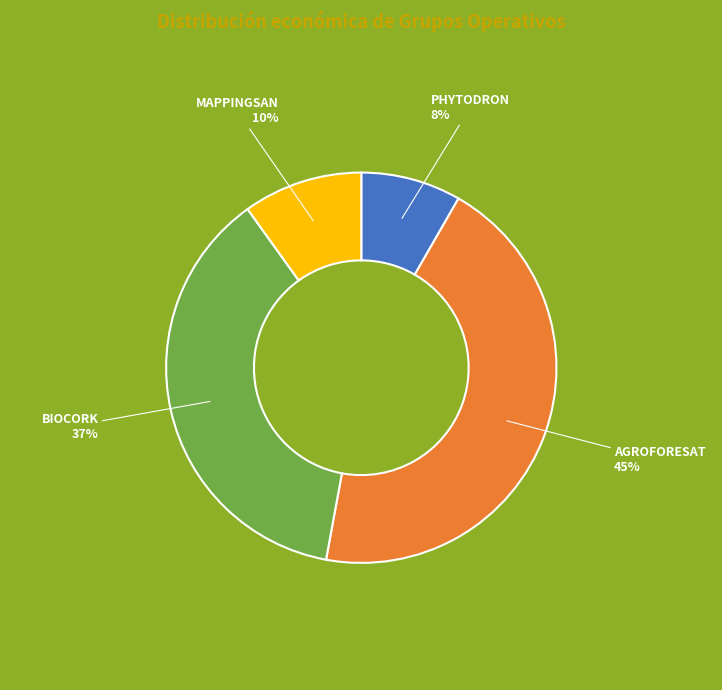

Approximately how many times larger is the value at PHYTODRON compared to AGROFORESAT?

0.2